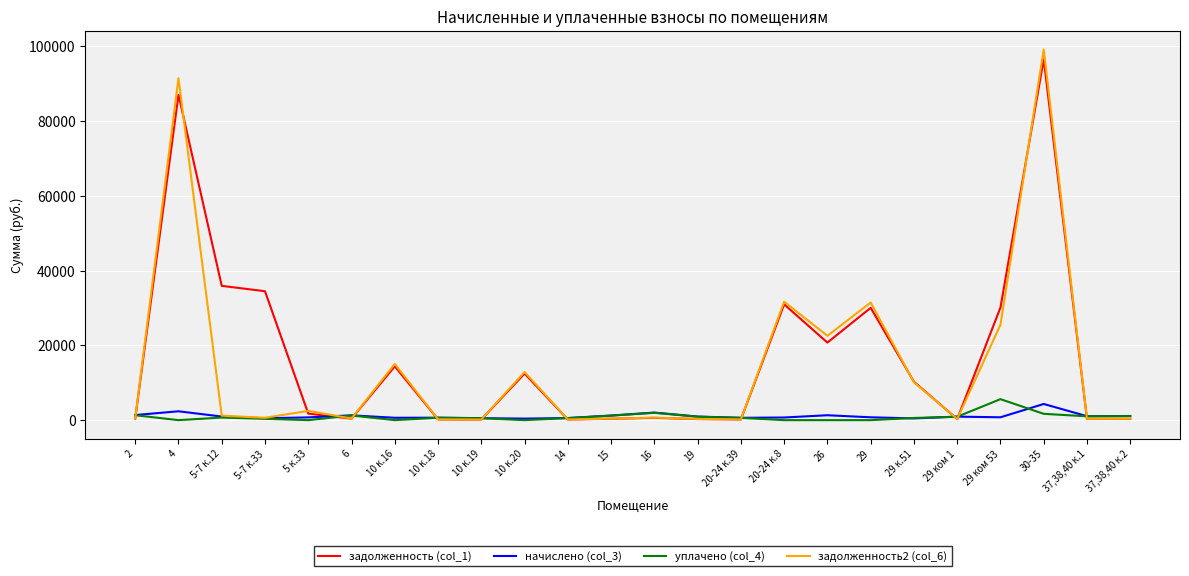

At which category is the sum across all series the highest?

30-35